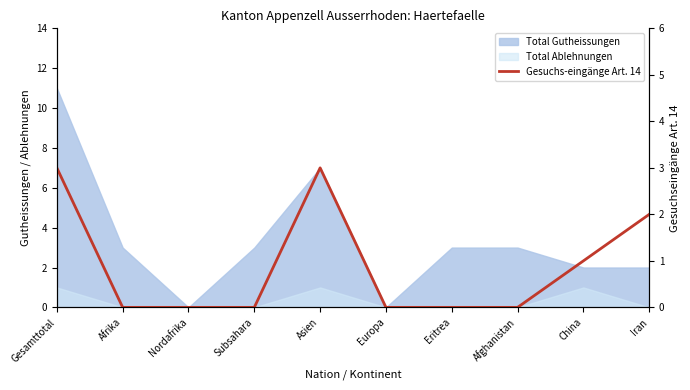

Which category has the highest value across all series?

Gesamttotal